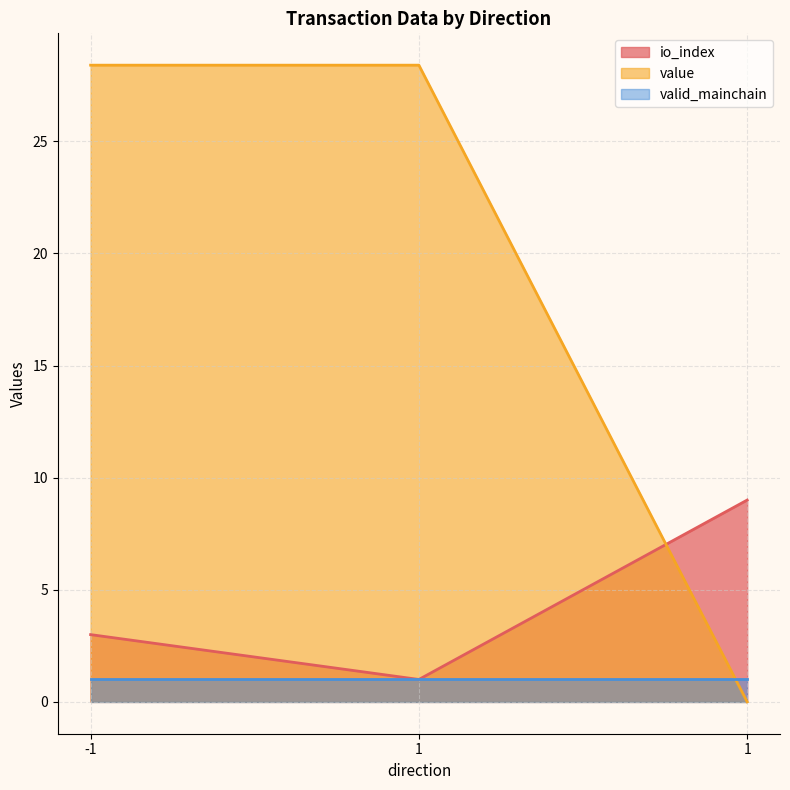

What is the value of the value point at the 1st from the left?

28.4